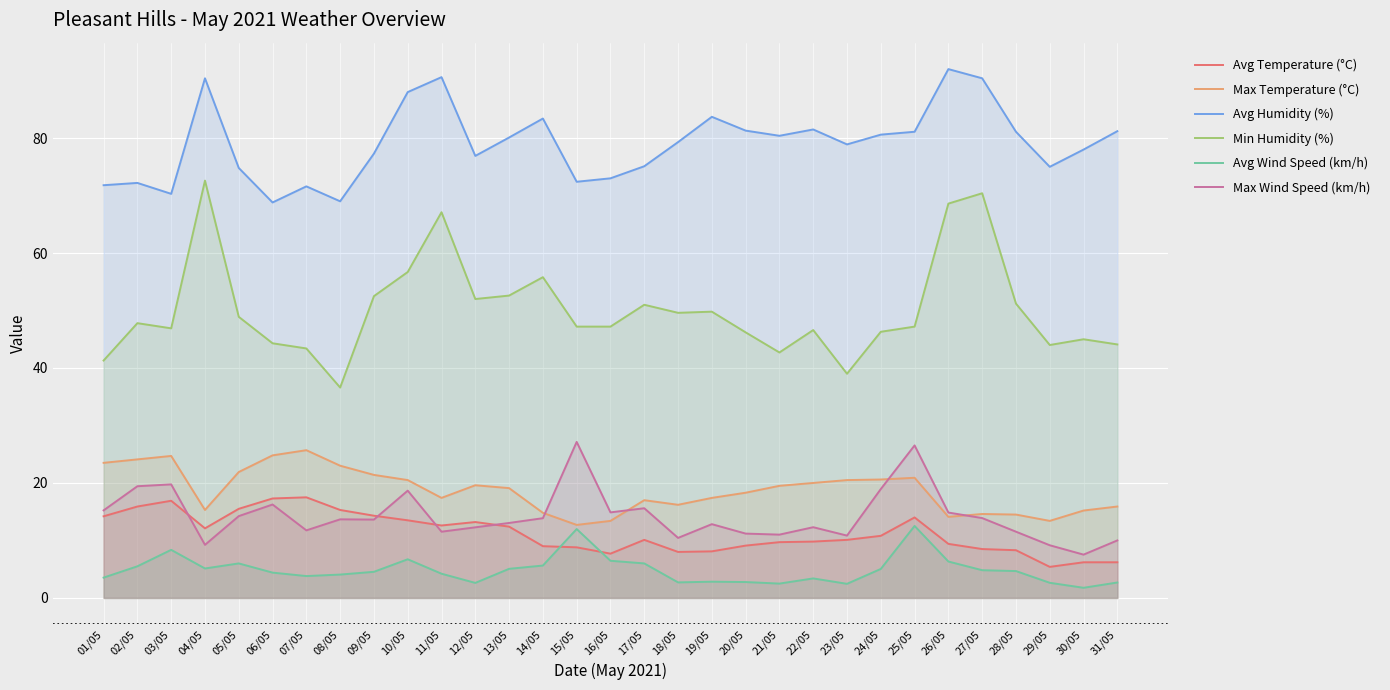

Rank the categories by Avg Temperature (°C) value from highest to lowest.

07/05, 06/05, 03/05, 02/05, 05/05, 08/05, 09/05, 01/05, 25/05, 10/05, 12/05, 11/05, 13/05, 04/05, 24/05, 17/05, 23/05, 22/05, 21/05, 26/05, 20/05, 14/05, 15/05, 27/05, 28/05, 19/05, 18/05, 16/05, 30/05, 31/05, 29/05